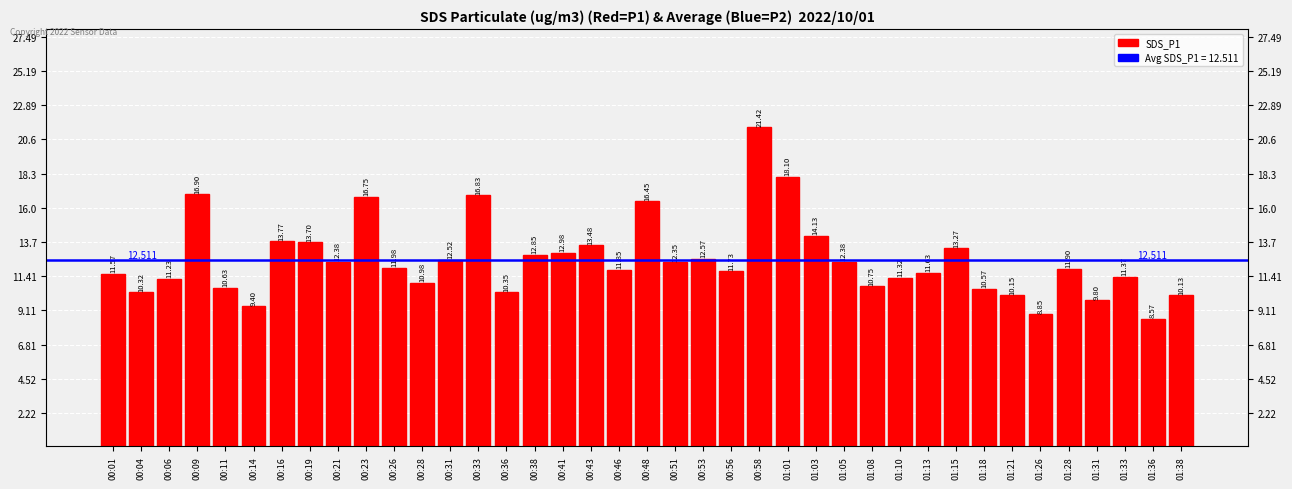

Approximately how many times larger is the value at 00:16 compared to 00:21?

1.1